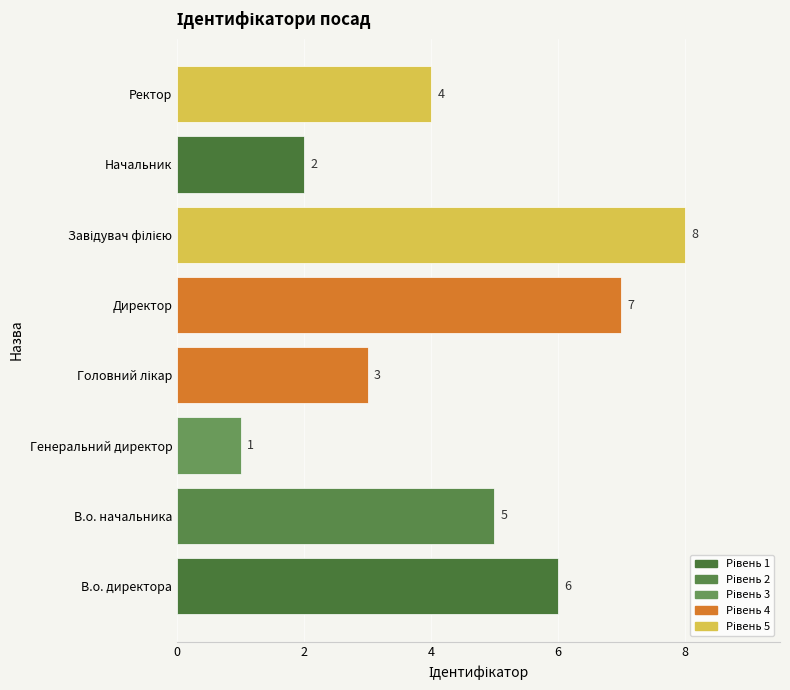

What is the maximum value shown in the chart?

8